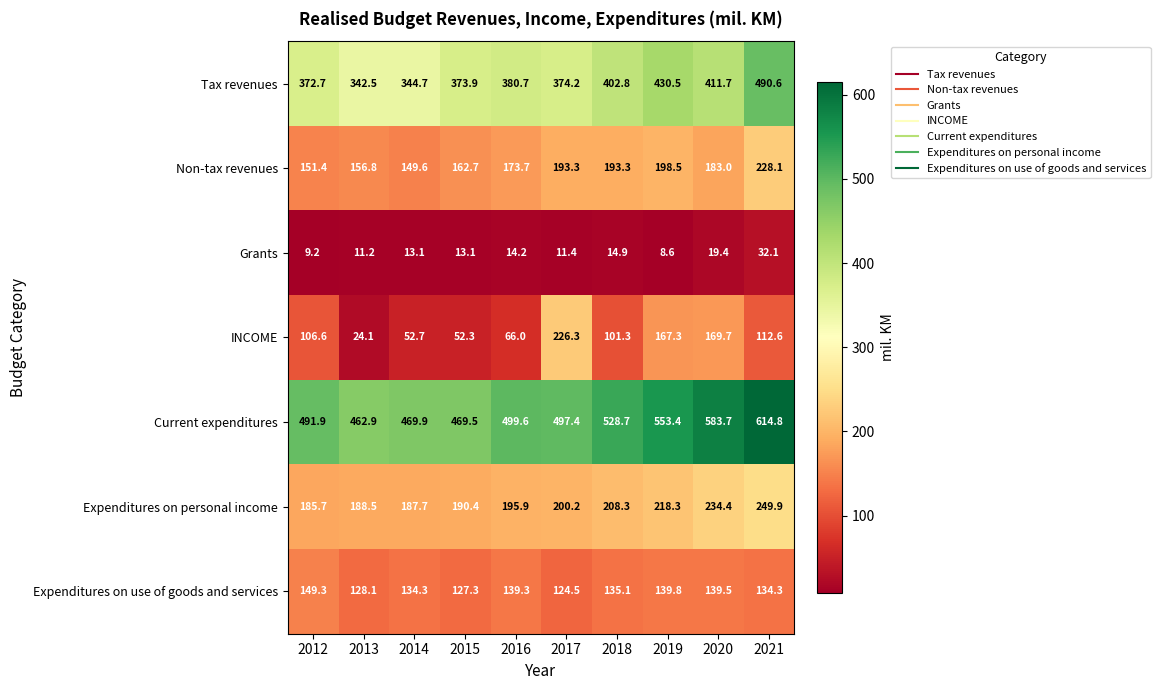

What is the smallest value displayed?

8.6